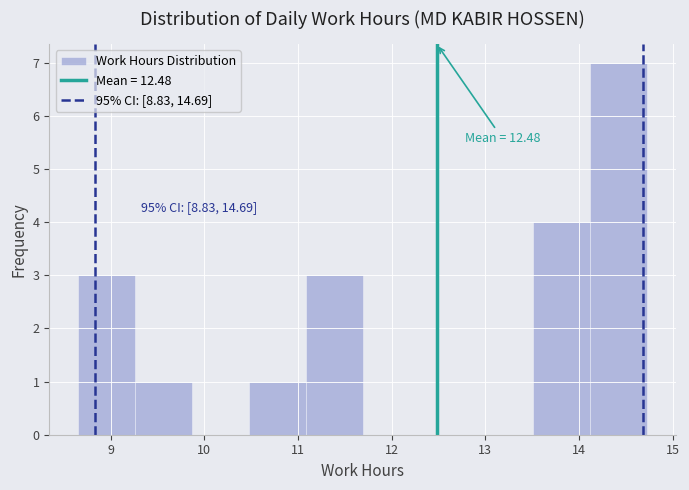

Which range on the x-axis has the tallest bar?

14.1 to 14.7